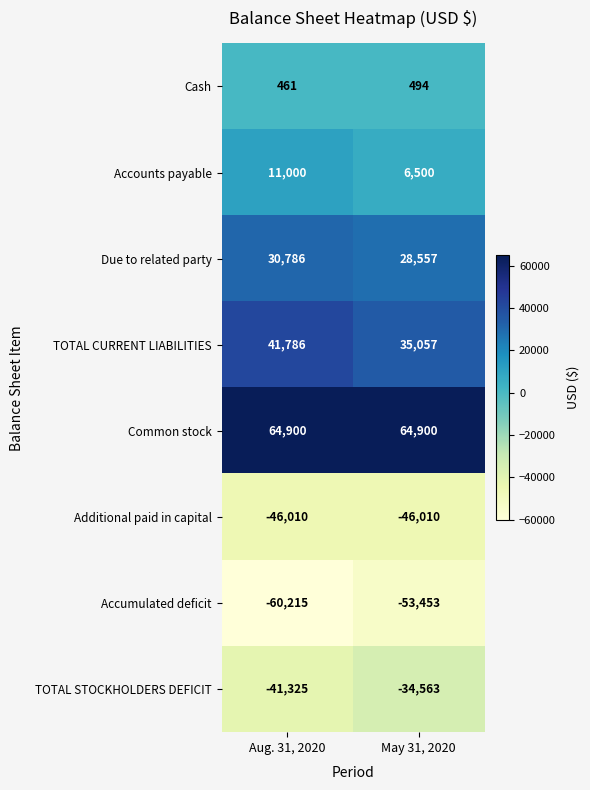

The TOTAL STOCKHOLDERS DEFICIT series shows -41325 at Aug. 31, 2020. True or false?

True